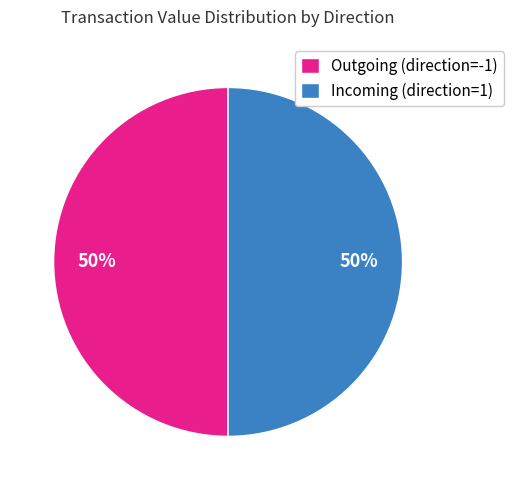

To the nearest percent, what is the average slice percentage?

50%